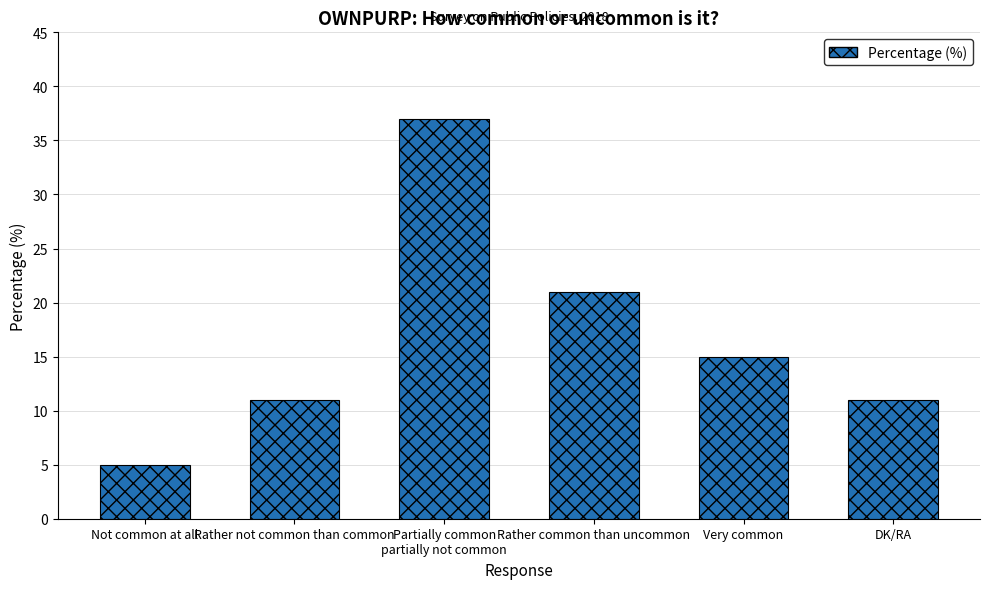

What is the difference between the values at DK/RA and Not common at all?

6